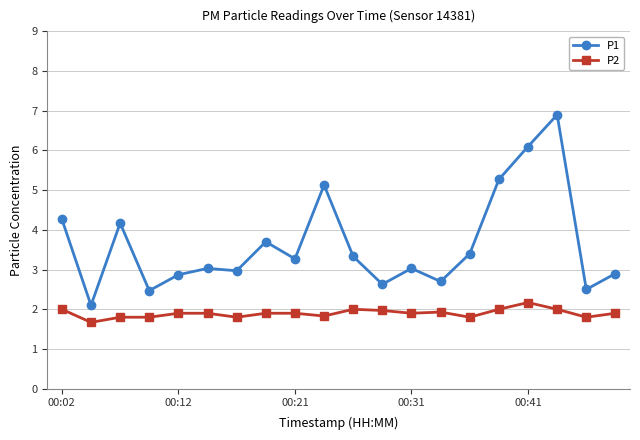

What is the smallest value displayed?

1.7